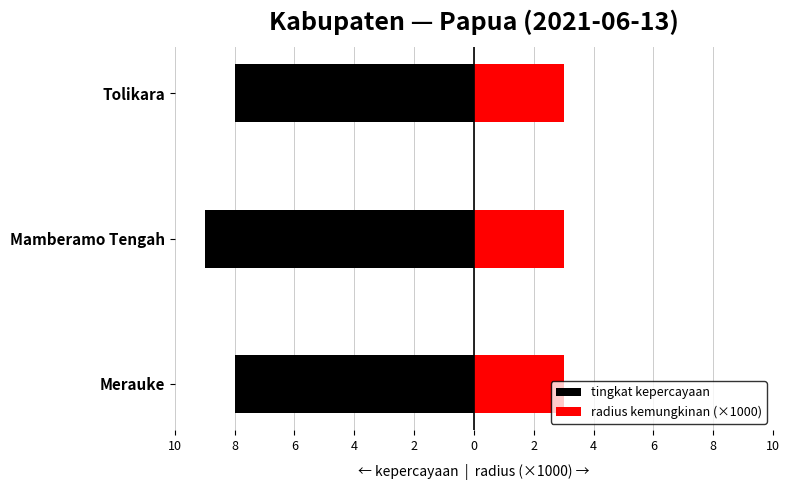

Count the tingkat kepercayaan values in the range -9 to -8.

3